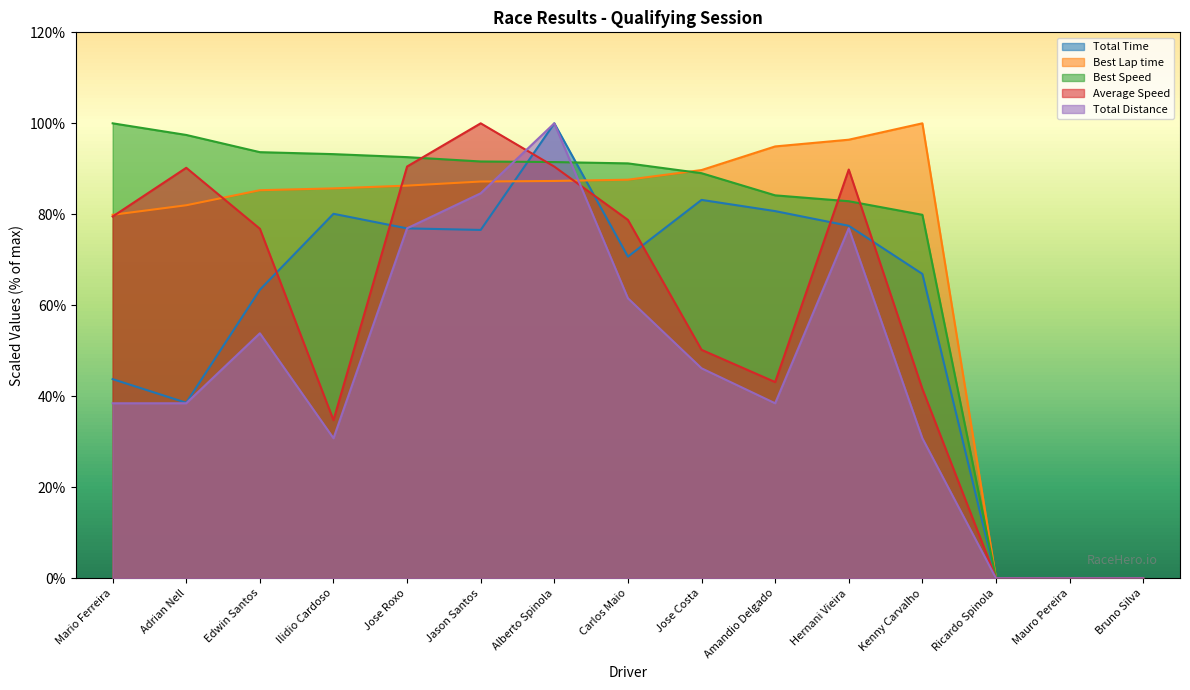

Which series has the largest total across all categories?

Best Speed